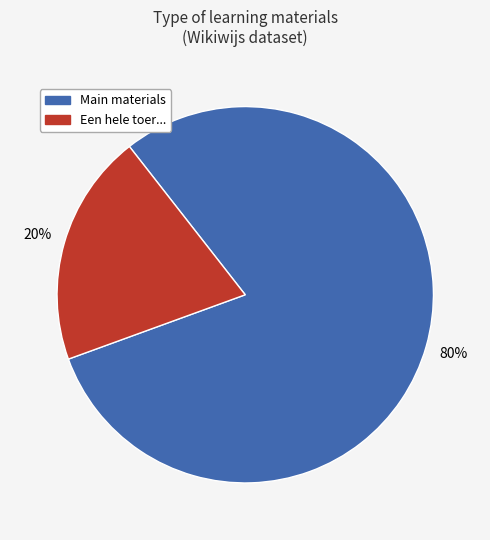

Which category has the biggest portion of the pie?

Main materials